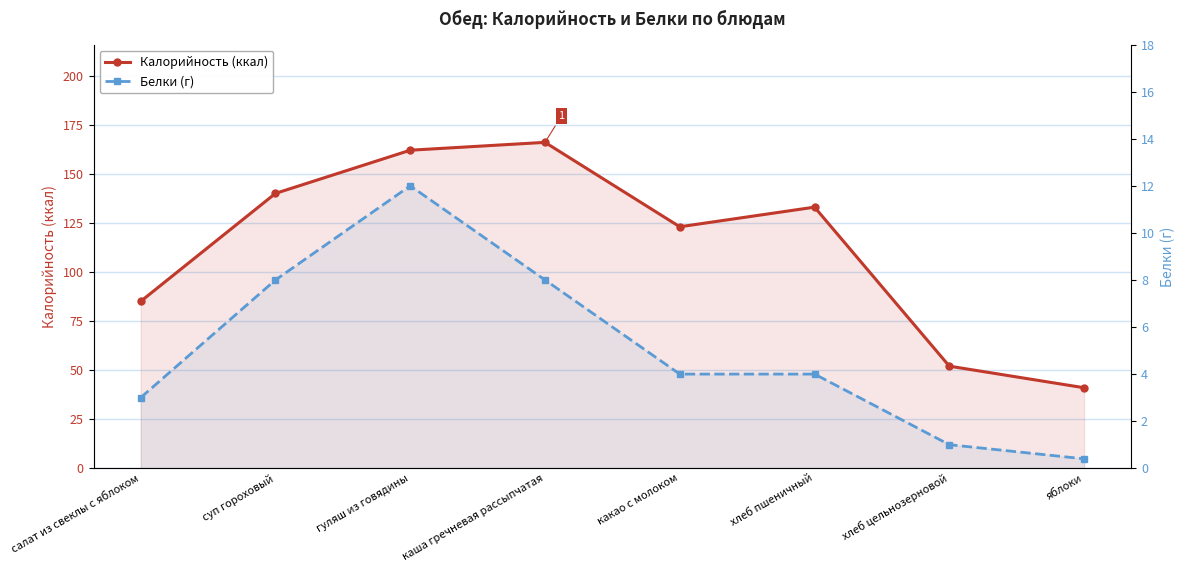

What is the label of the 6th point from the left?

хлеб пшеничный